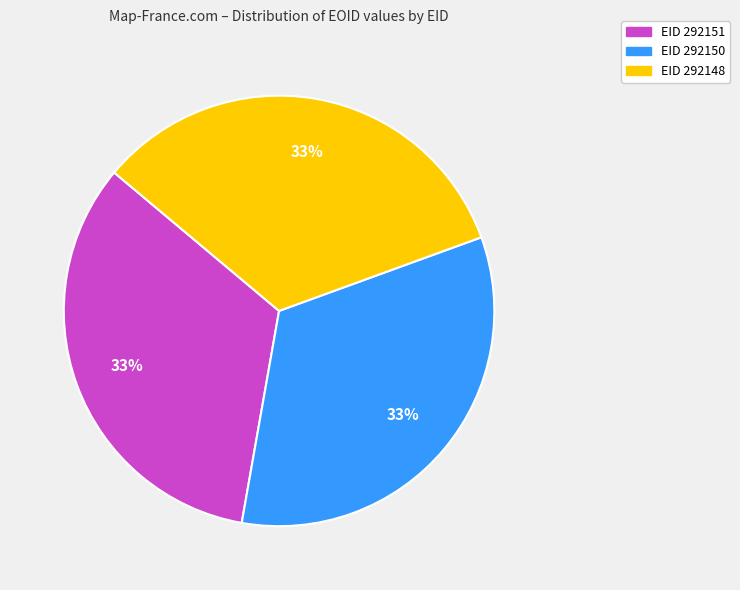

Is there a majority slice in this chart?

No